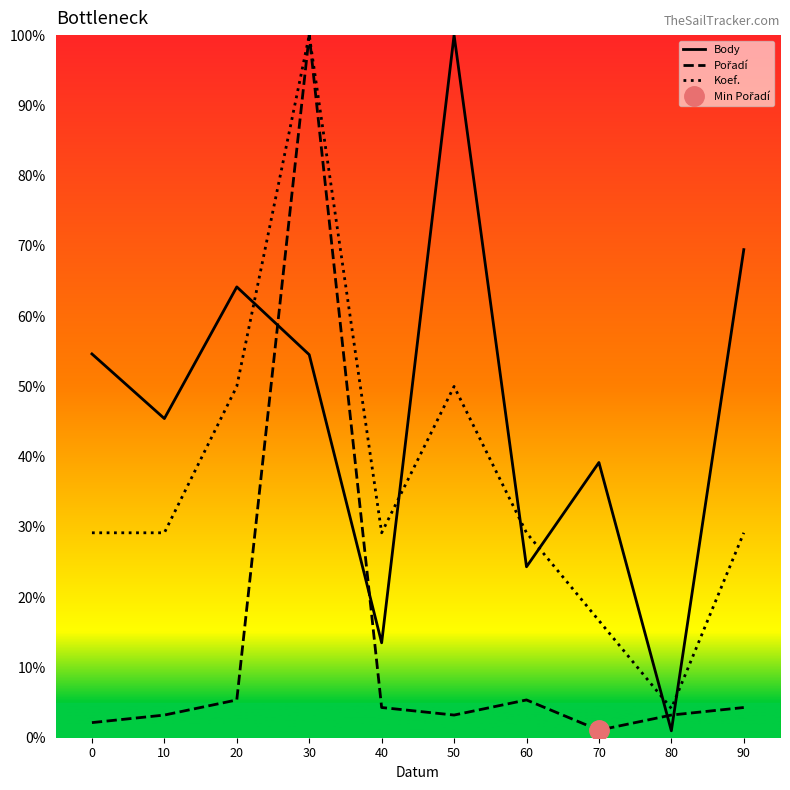

In Koef., how many points are higher than both neighbors (excluding endpoints)?

2